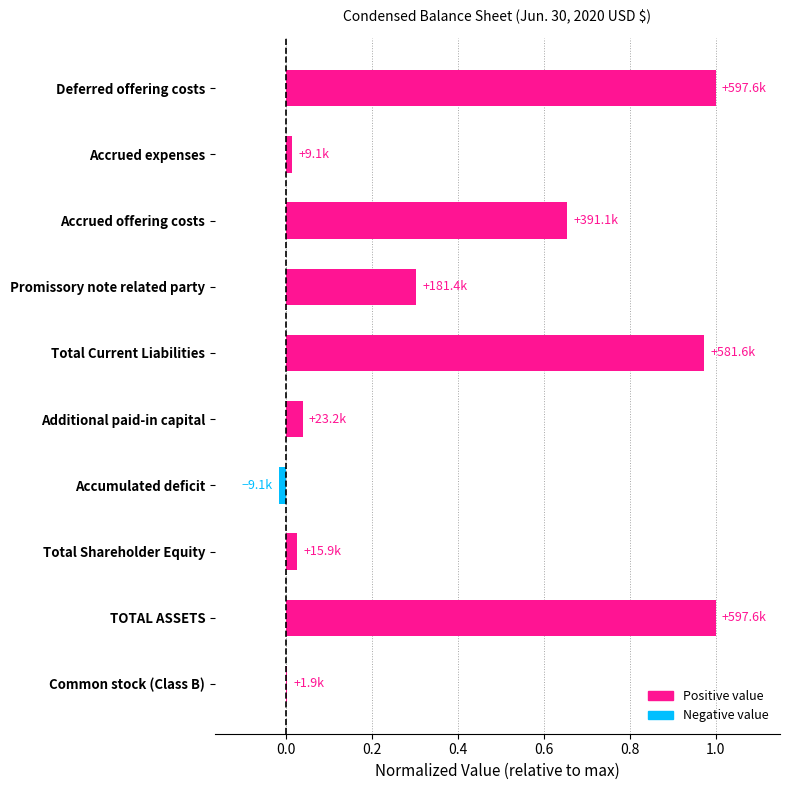

What is the sum of the values at Deferred offering costs and Total Current Liabilities?

2.0